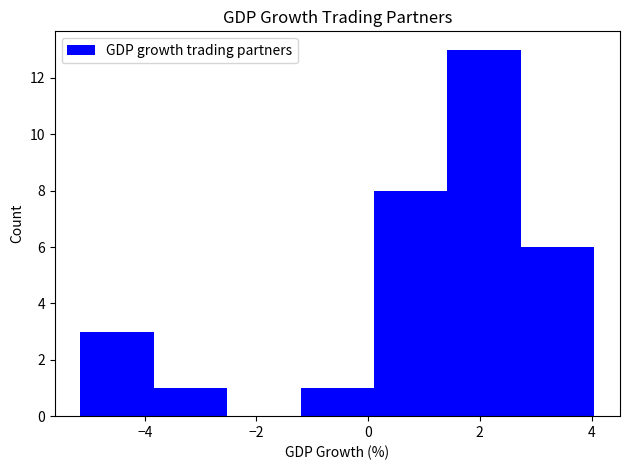

Reading left to right, transcribe this chart: for each bar, give the range it covers on the x-axis and its height. Neither the bar edges nor the heights are printed on the chart, so give them approximately, as read against the axes.

-5.2 to -3.8: 3
-3.8 to -2.6: 1
-2.6 to -1.2: 0
-1.2 to 0.2: 1
0.2 to 1.4: 8
1.4 to 2.8: 13
2.8 to 4.0: 6